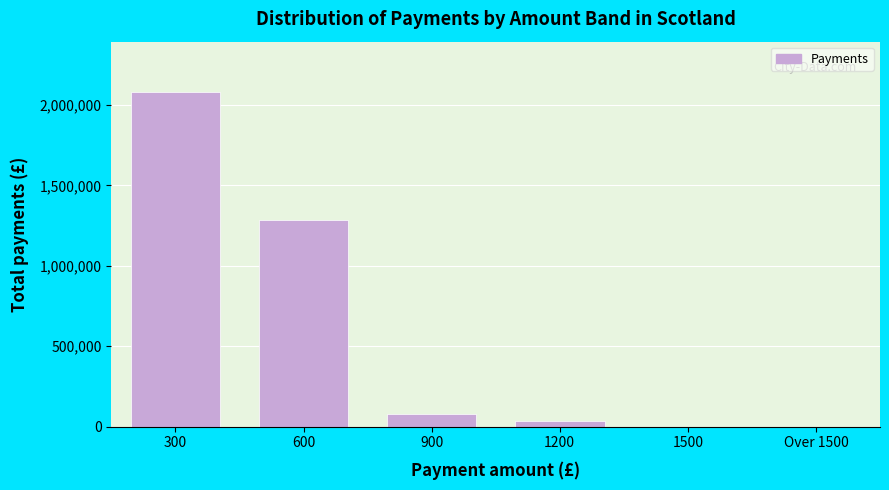

Reading left to right, extract all data points from this chart.

300=2081100	600=1287600	900=77400	1200=32400	1500=0	Over 1500=0